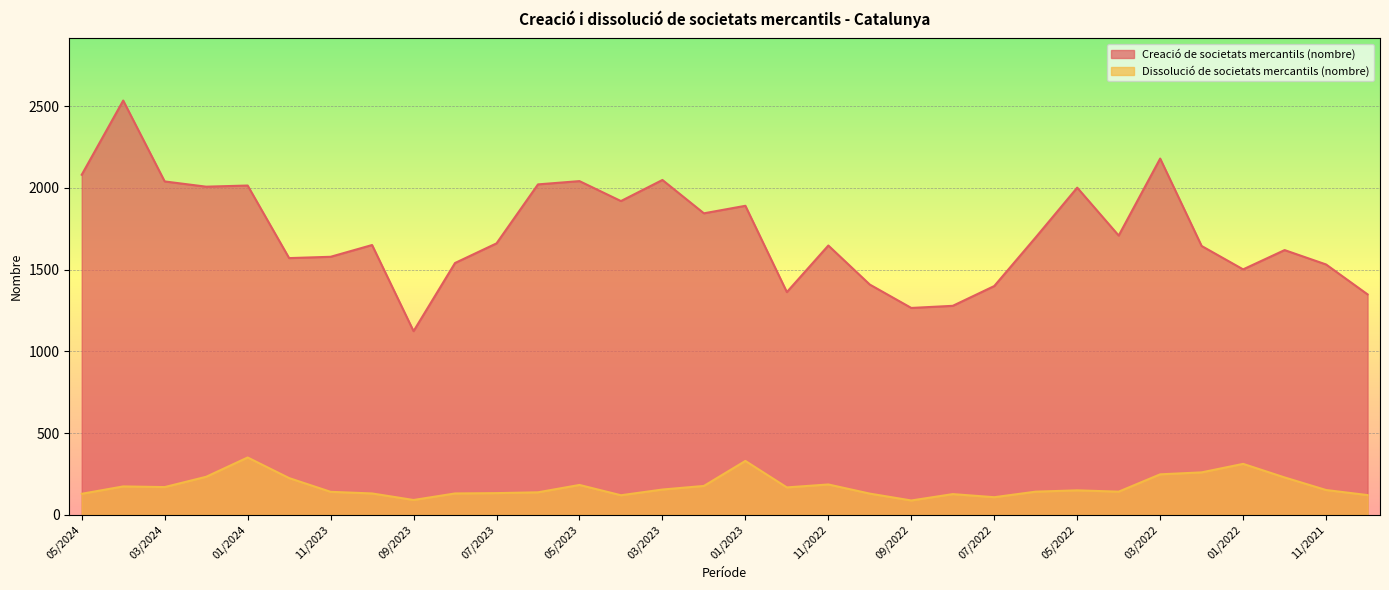

How many data points in Creació de societats mercantils (nombre) are less than 1661?

16